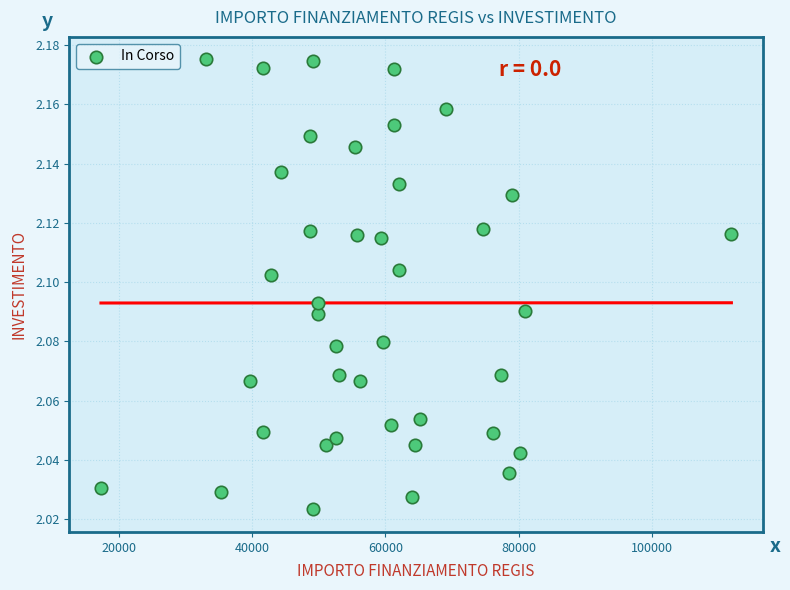

What is the range of X values (max minus min)?

94665.7